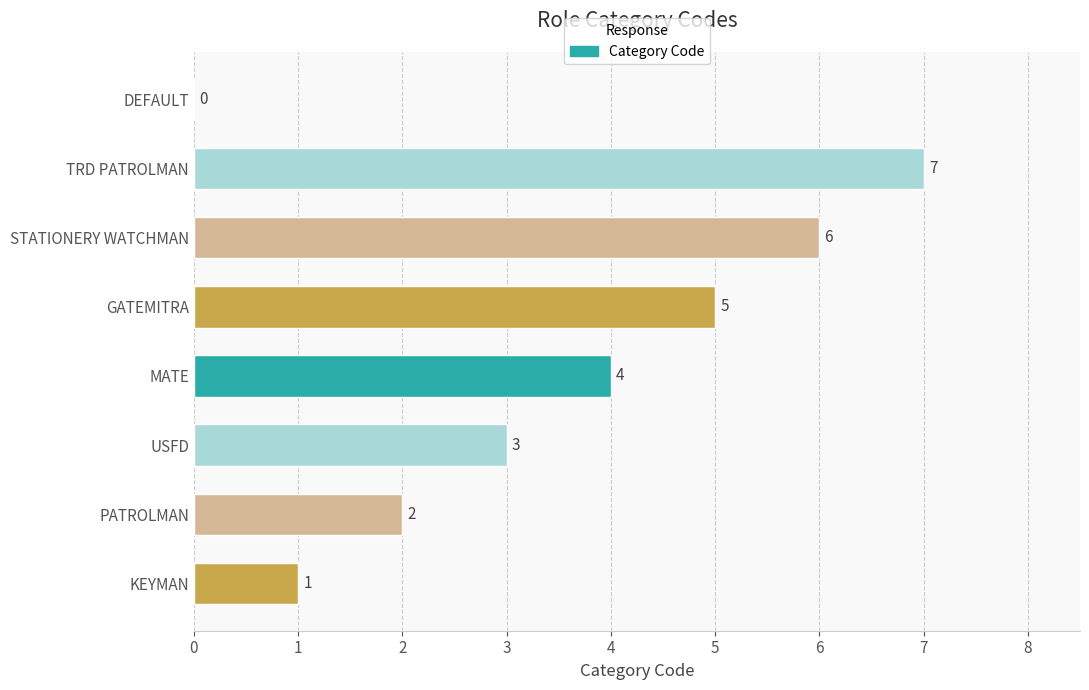

What is the change in value from TRD PATROLMAN to DEFAULT?

-7